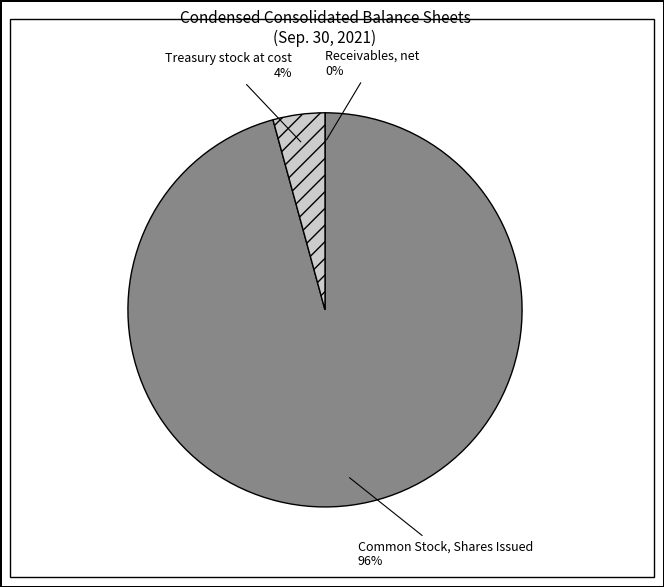

Which category has the biggest portion of the pie?

Common Stock, Shares Issued